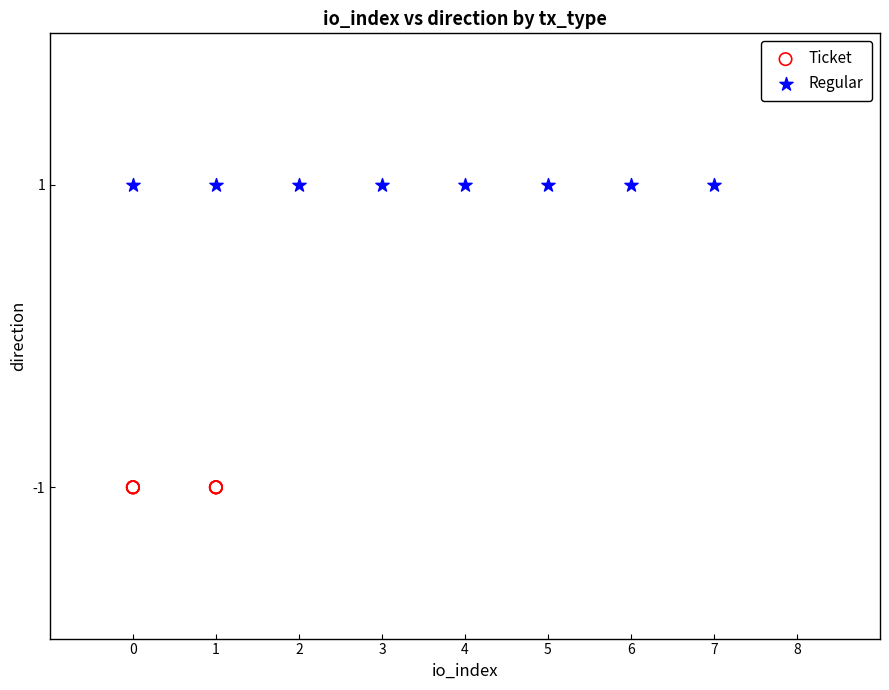

Which series contains the highest Y value?

Regular